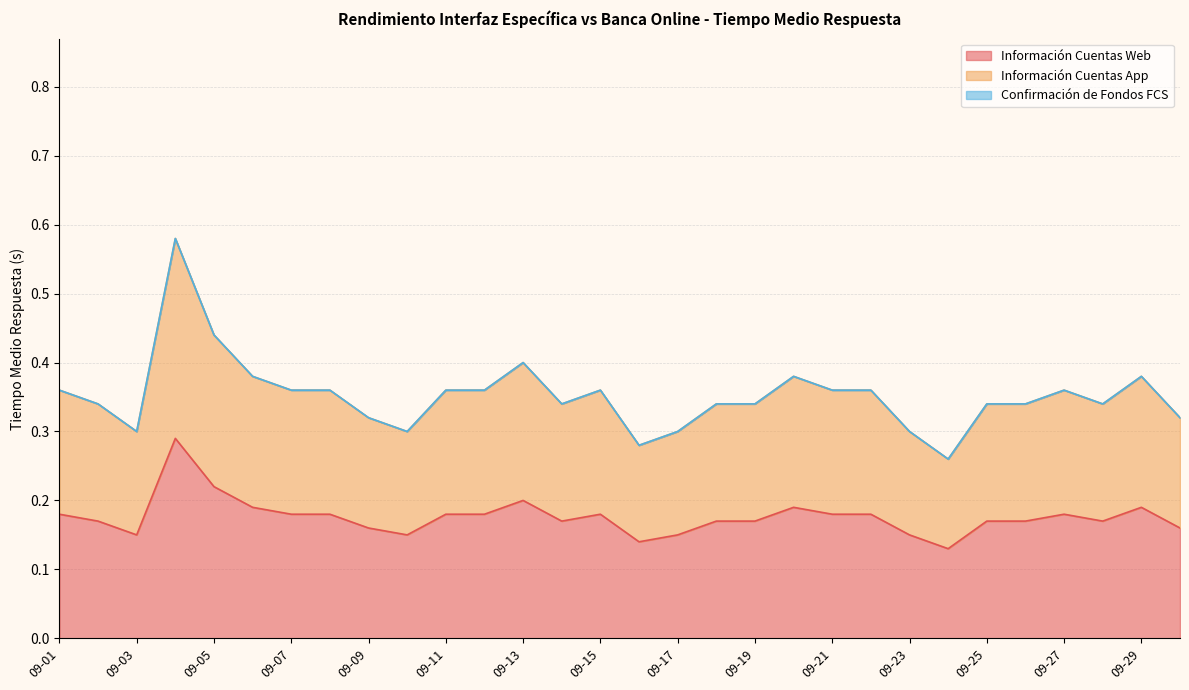

Which series changed the most between 09-11 and 09-19?

Información Cuentas App